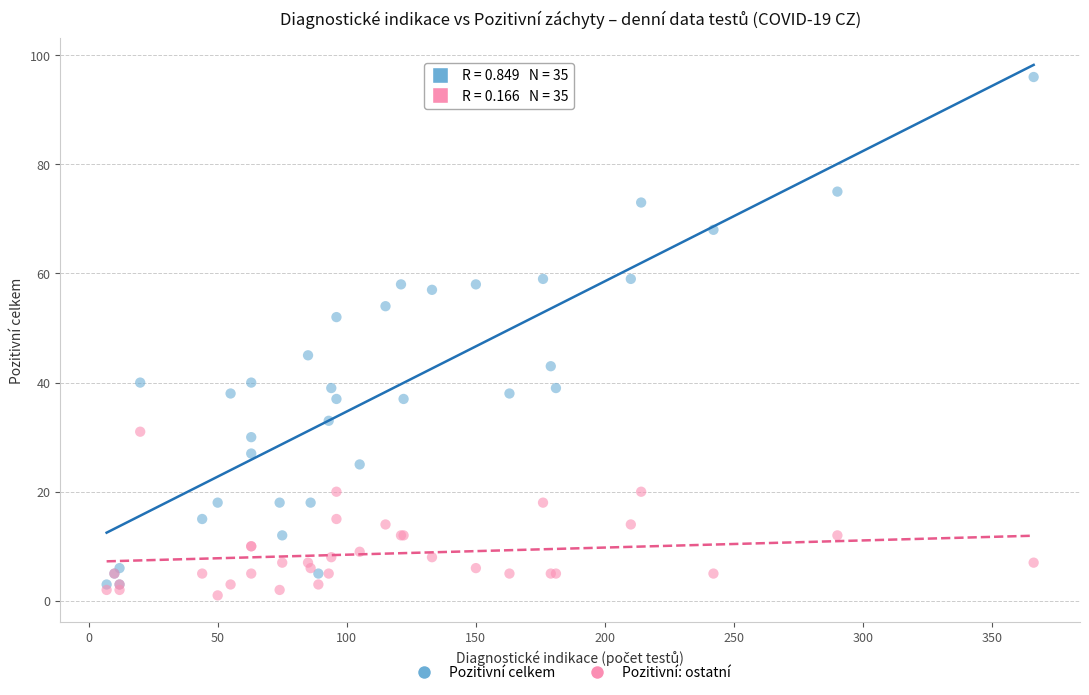

Which series reaches the minimum Y coordinate?

Pozitivní: ostatní